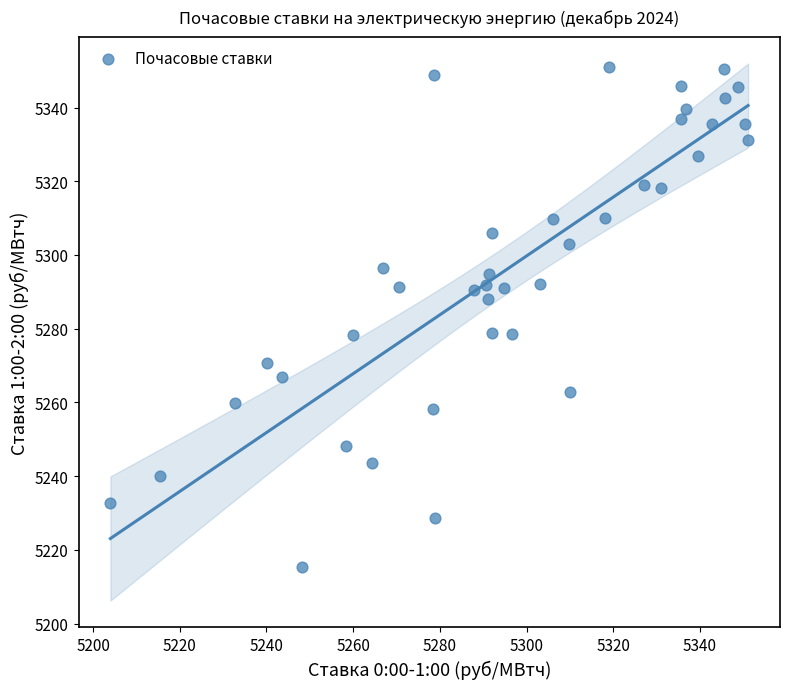

What is the range of X values (max minus min)?

147.1